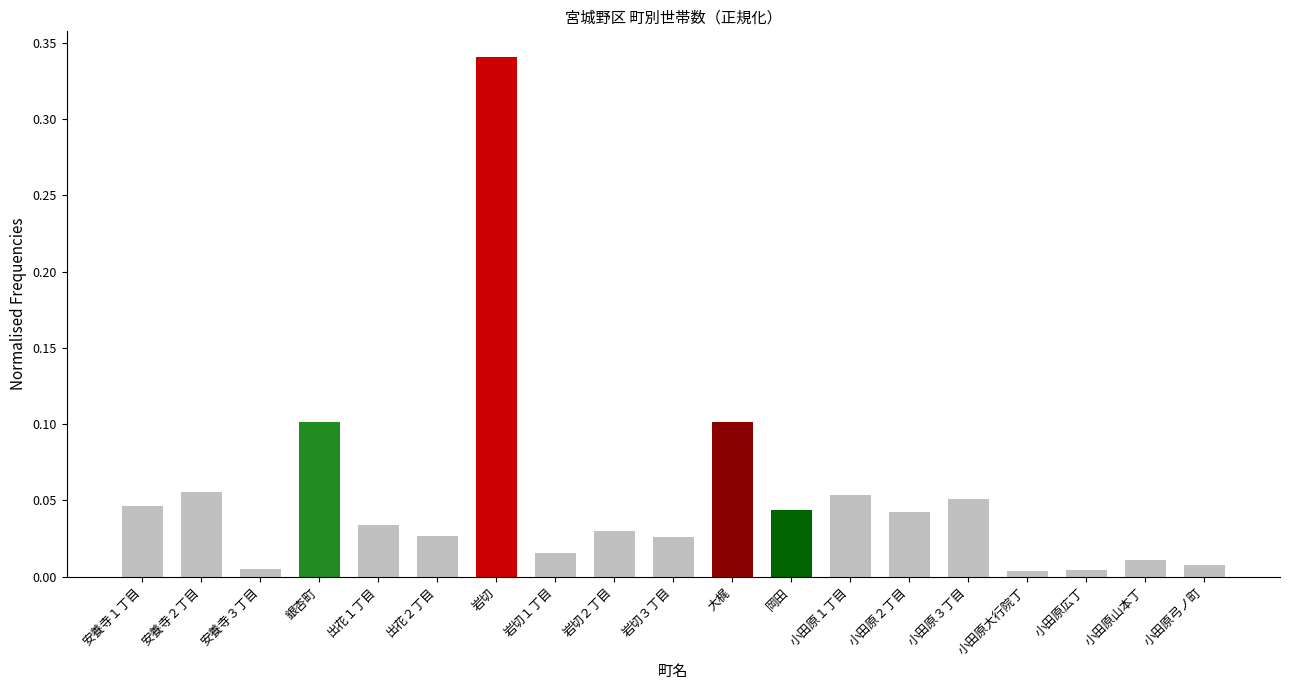

True or false: the data shows 0.0 at 出花２丁目.

True